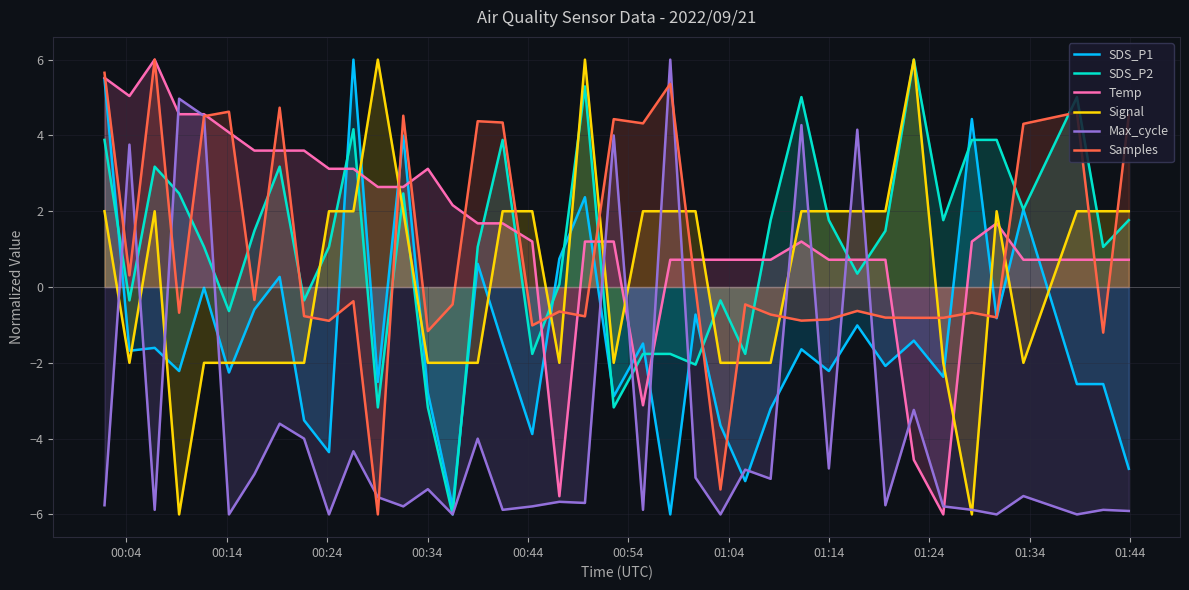

What is the lowest value of the Max_cycle series?

-6.0